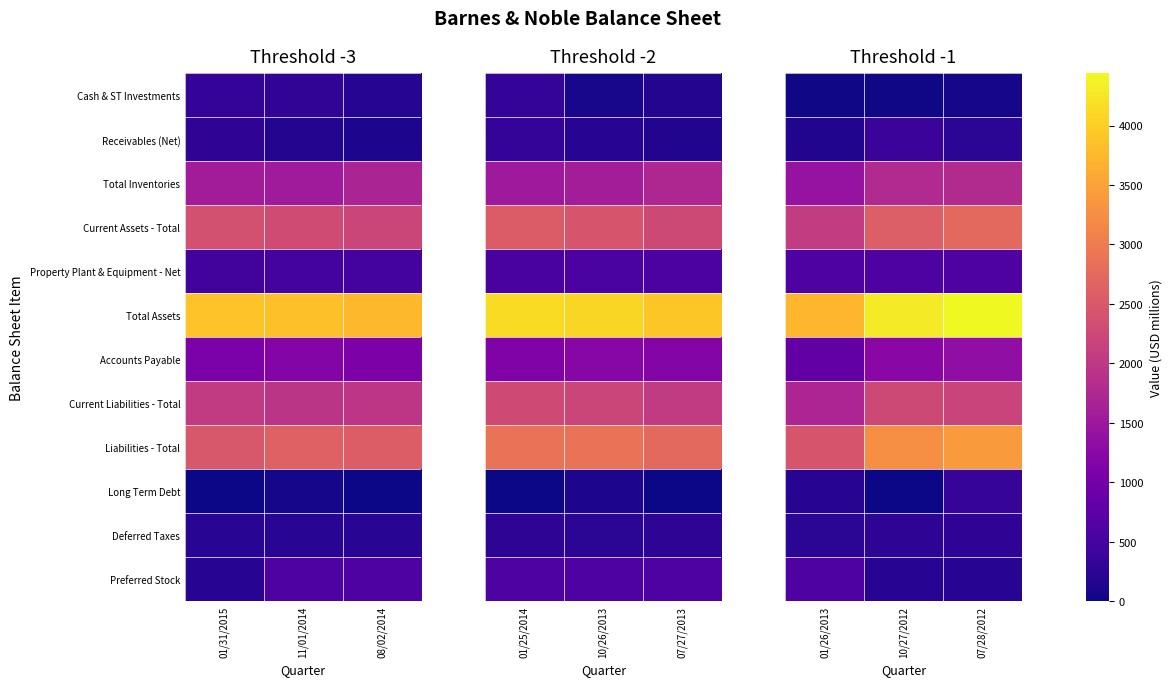

How many categories are shown in the chart?

3